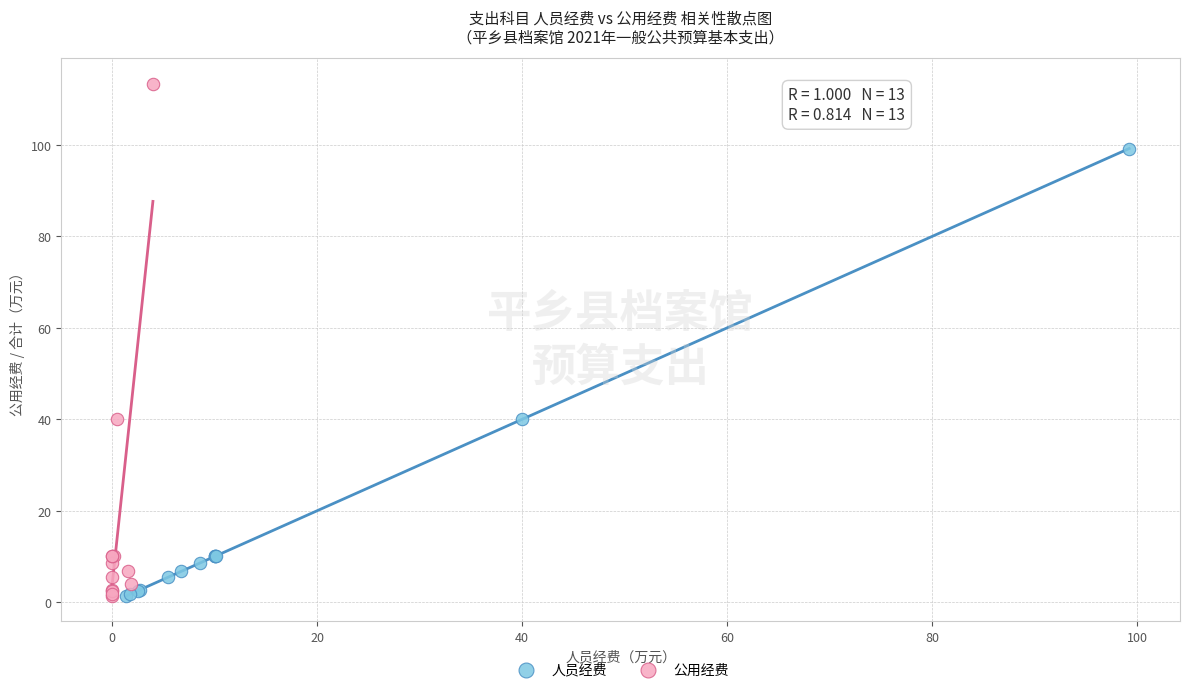

Which series has the largest Y range (max minus min)?

公用经费